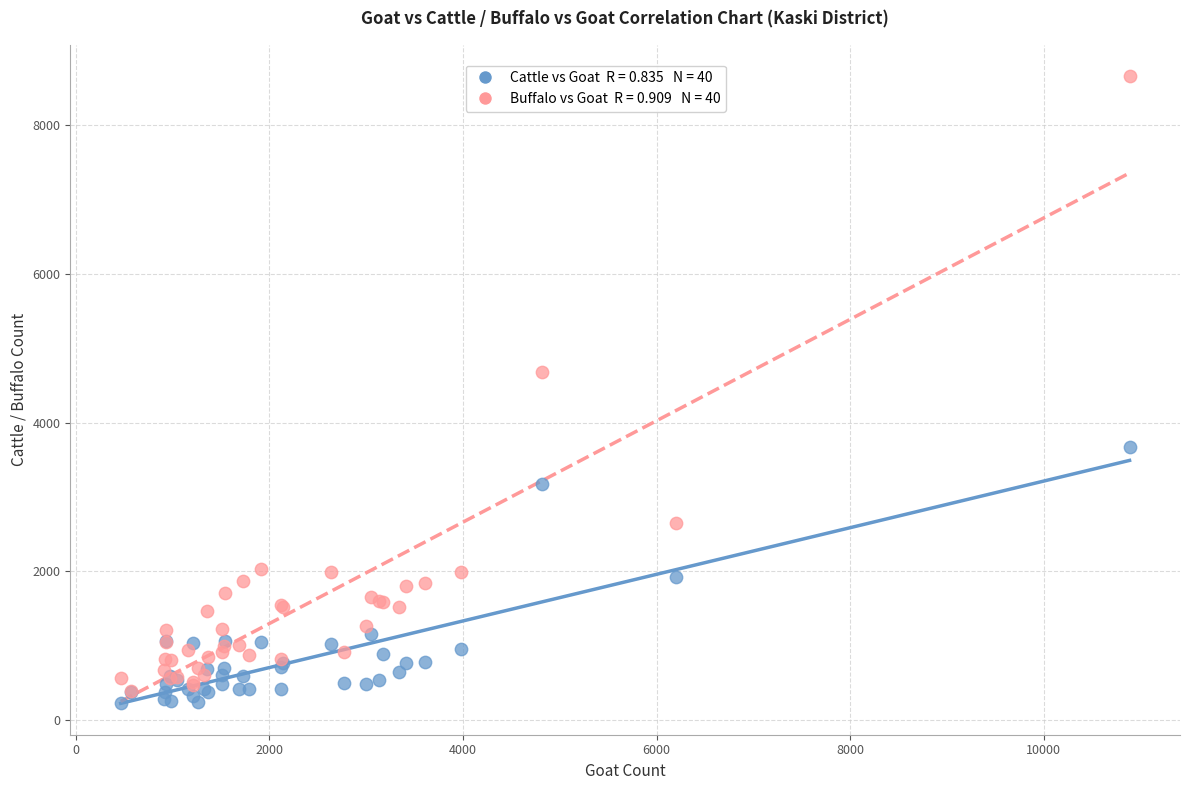

Across all series, what Y value is closest to 4444?

4682